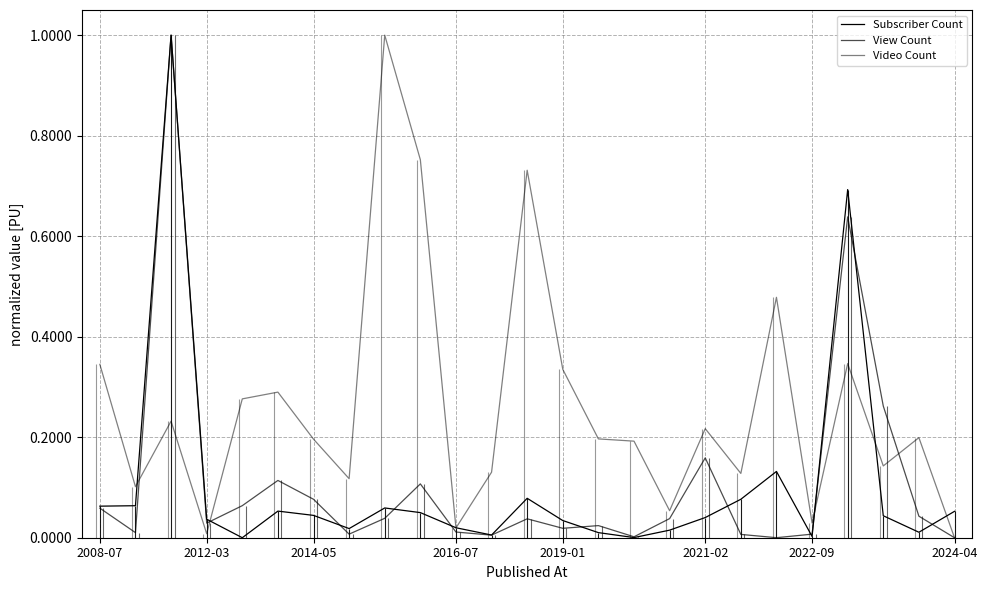

Which series has the largest range (max minus min)?

Subscriber Count